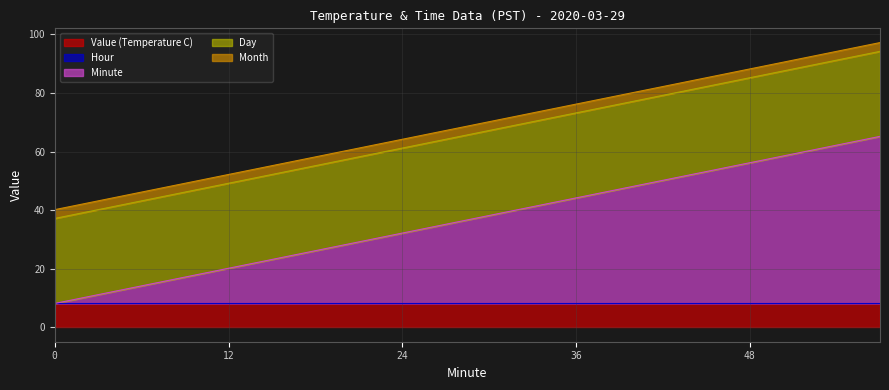

True or false: Value (Temperature C) has a value of 8.2 at 21.

True